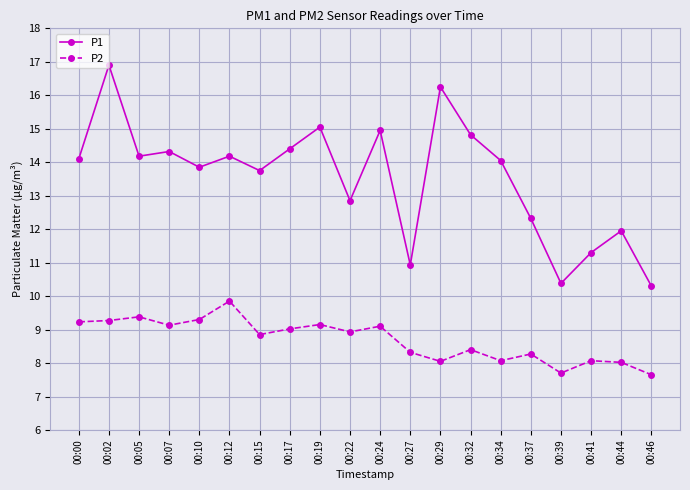

List the series in order of their overall mean, highest first.

P1, P2